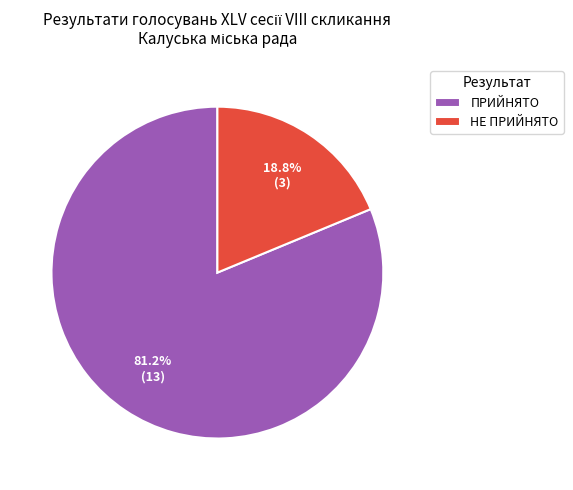

To the nearest percent, what is the difference between the ПРИЙНЯТО and НЕ ПРИЙНЯТО slice percentages?

62%